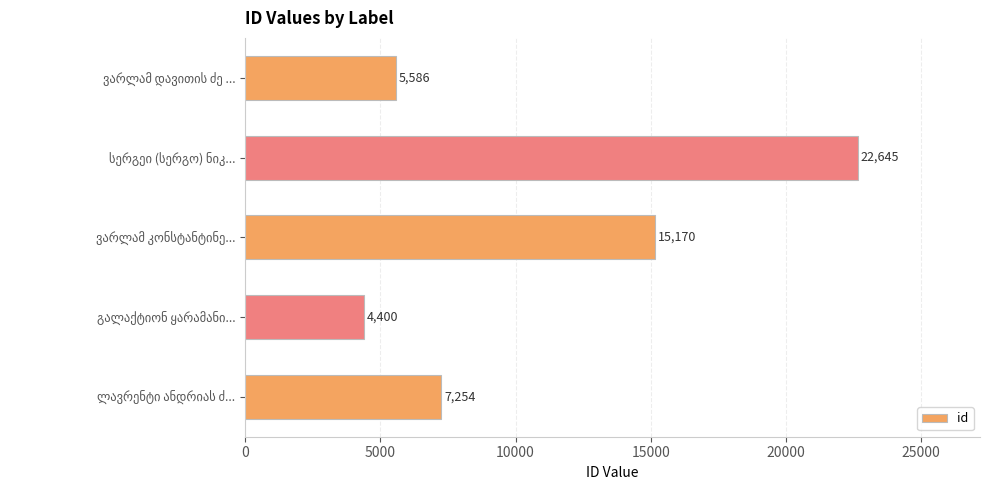

What is the value of the 4th bar from the top?

4400